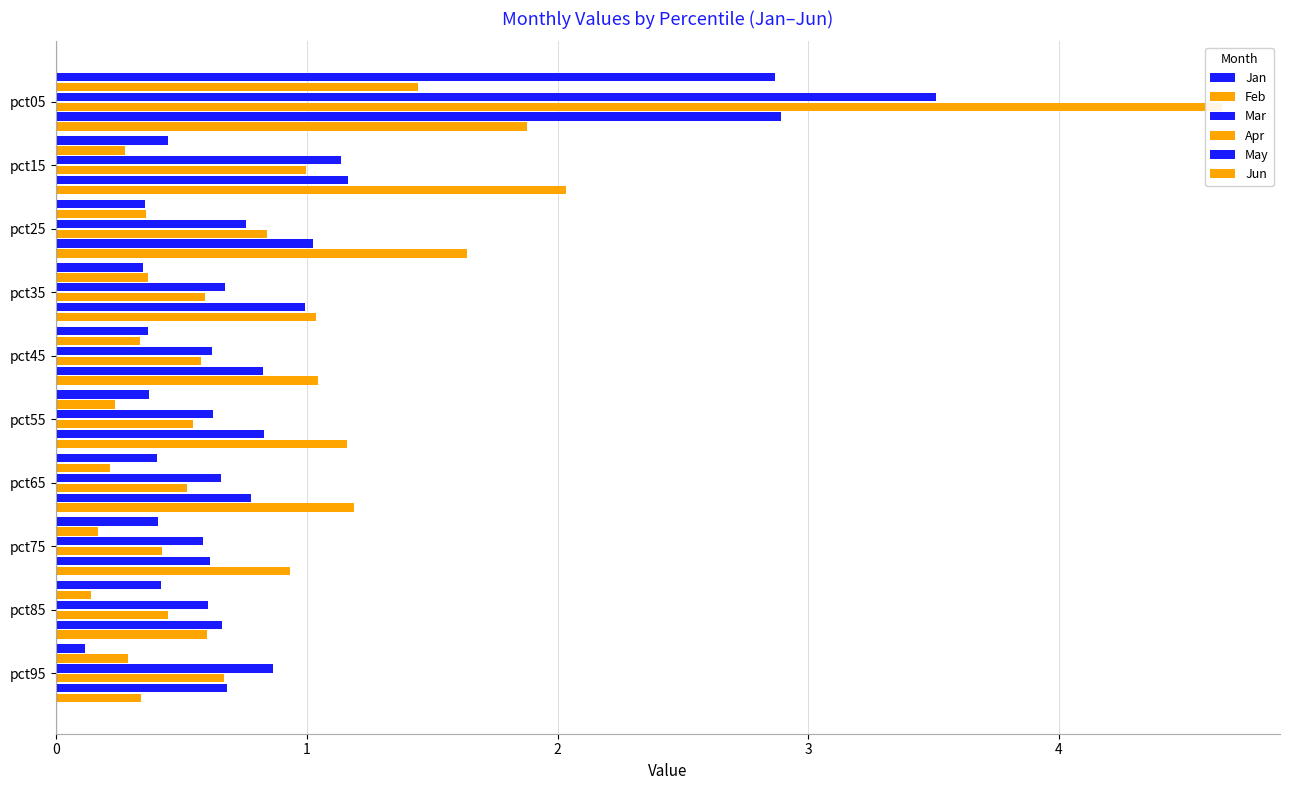

Reading left to right, list all the values displayed in this chart.

Jan: 2.9	0.4	0.4	0.3	0.4	0.4	0.4	0.4	0.4	0.1
Feb: 1.4	0.3	0.4	0.4	0.3	0.2	0.2	0.2	0.1	0.3
Mar: 3.5	1.1	0.8	0.7	0.6	0.6	0.7	0.6	0.6	0.9
Apr: 4.6	1.0	0.8	0.6	0.6	0.5	0.5	0.4	0.4	0.7
May: 2.9	1.2	1.0	1.0	0.8	0.8	0.8	0.6	0.7	0.7
Jun: 1.9	2.0	1.6	1.0	1.0	1.2	1.2	0.9	0.6	0.3